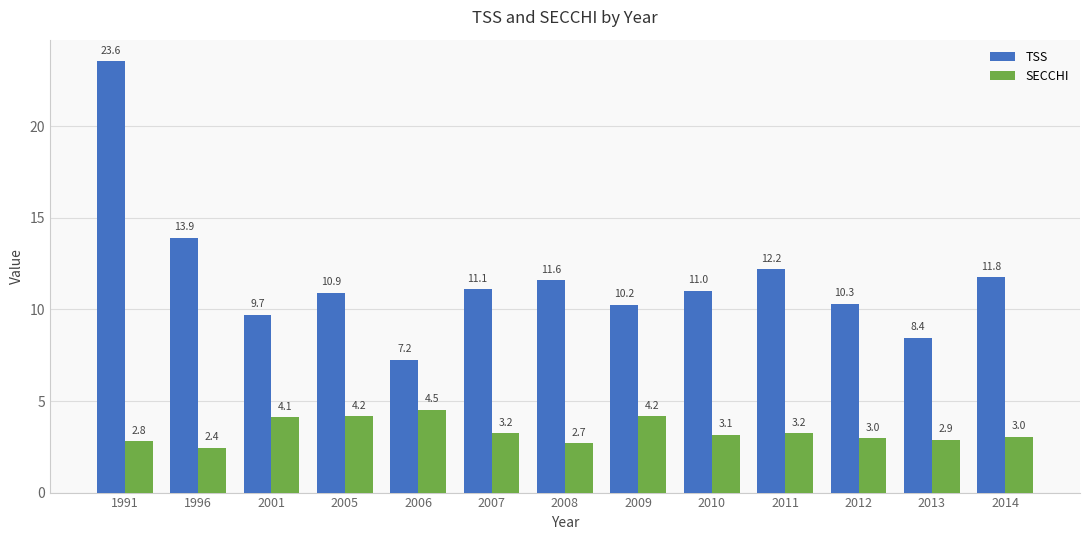

Where does the TSS series first go above 11?

1991